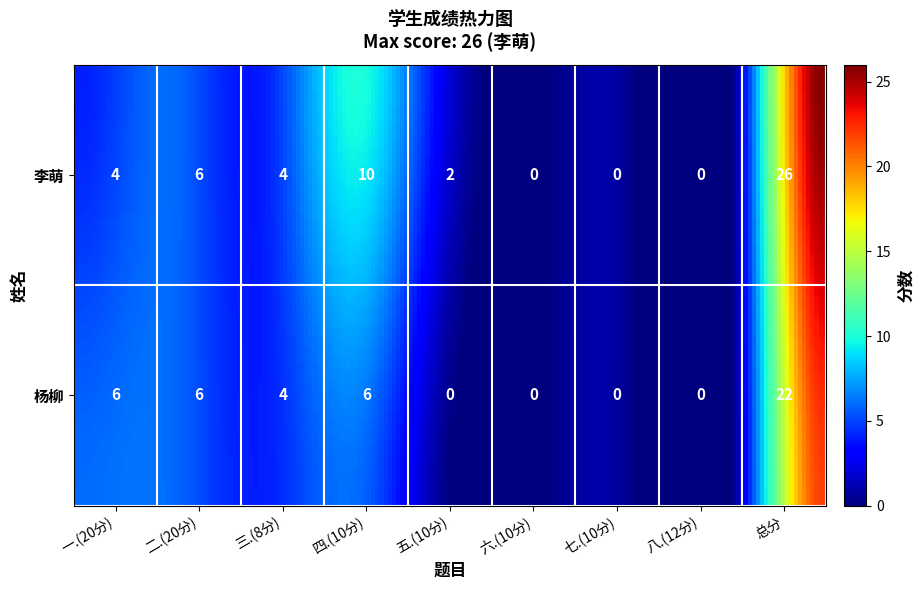

At which category is the sum across all series the highest?

总分